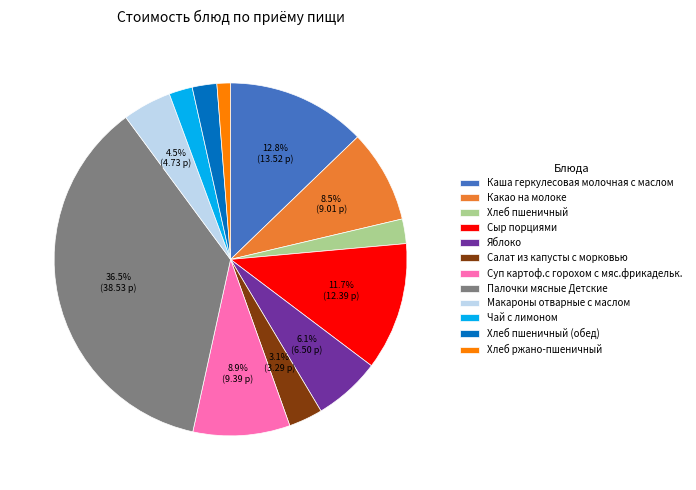

Does Хлеб пшеничный account for over 50% of the chart?

No